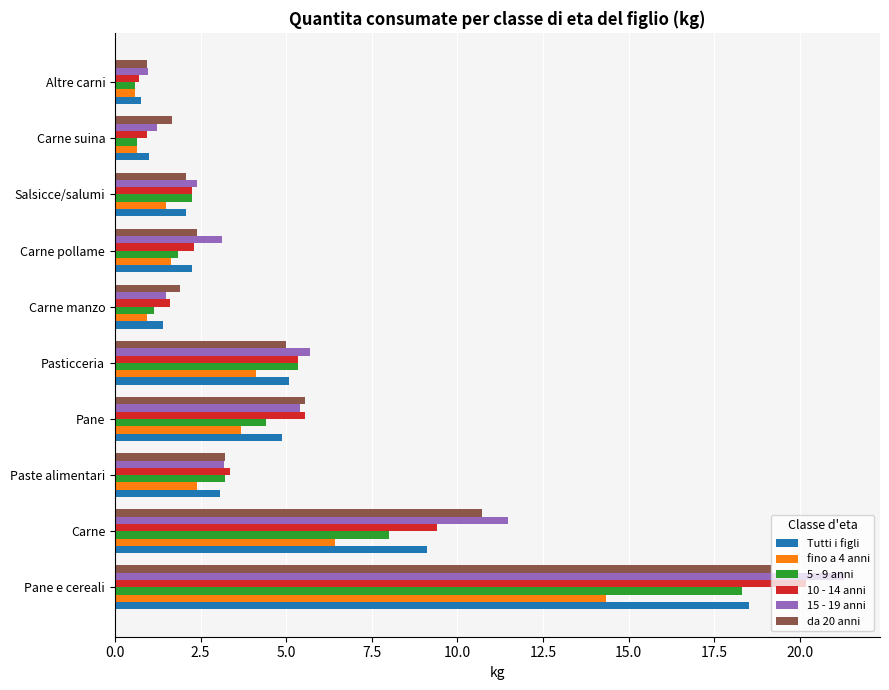

Between Pane and Altre carni, which series saw the biggest shift?

10 - 14 anni